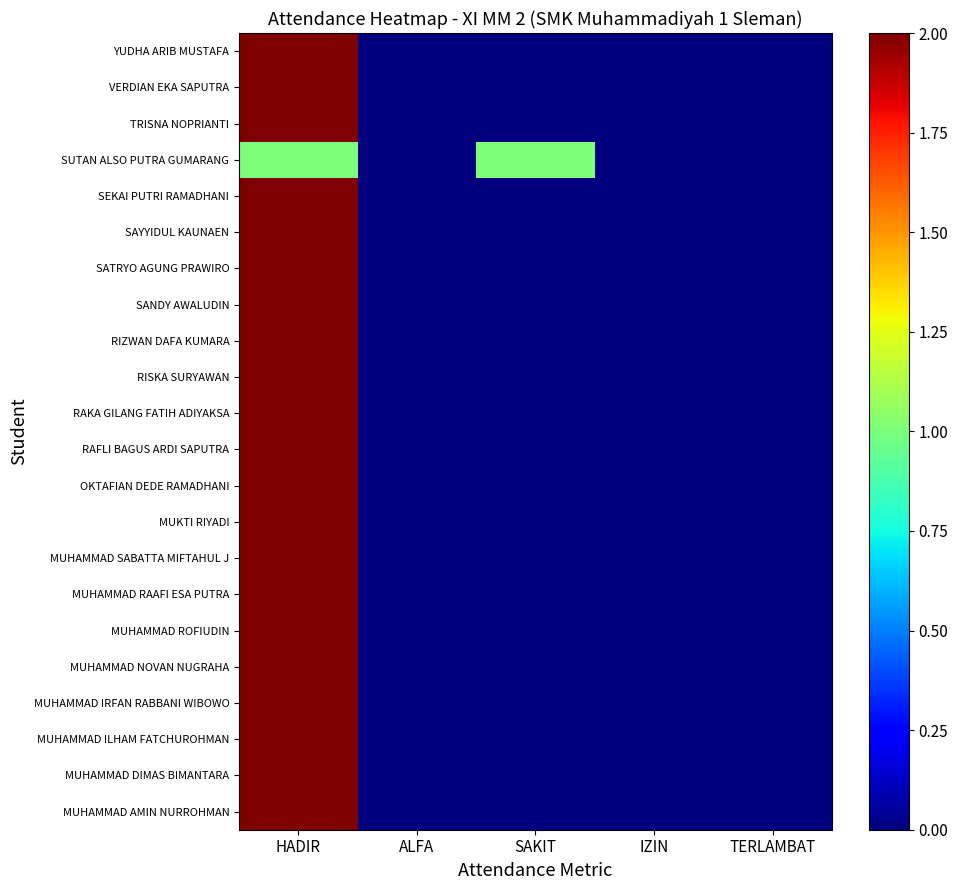

Reading right to left, what are all the values shown in this chart?

MUHAMMAD AMIN NURROHMAN: TERLAMBAT=0	IZIN=0	SAKIT=0	ALFA=0	HADIR=2
MUHAMMAD DIMAS BIMANTARA: TERLAMBAT=0	IZIN=0	SAKIT=0	ALFA=0	HADIR=2
MUHAMMAD ILHAM FATCHUROHMAN: TERLAMBAT=0	IZIN=0	SAKIT=0	ALFA=0	HADIR=2
MUHAMMAD IRFAN RABBANI WIBOWO: TERLAMBAT=0	IZIN=0	SAKIT=0	ALFA=0	HADIR=2
MUHAMMAD NOVAN NUGRAHA: TERLAMBAT=0	IZIN=0	SAKIT=0	ALFA=0	HADIR=2
MUHAMMAD ROFIUDIN: TERLAMBAT=0	IZIN=0	SAKIT=0	ALFA=0	HADIR=2
MUHAMMAD RAAFI ESA PUTRA: TERLAMBAT=0	IZIN=0	SAKIT=0	ALFA=0	HADIR=2
MUHAMMAD SABATTA MIFTAHUL J: TERLAMBAT=0	IZIN=0	SAKIT=0	ALFA=0	HADIR=2
MUKTI RIYADI: TERLAMBAT=0	IZIN=0	SAKIT=0	ALFA=0	HADIR=2
OKTAFIAN DEDE RAMADHANI: TERLAMBAT=0	IZIN=0	SAKIT=0	ALFA=0	HADIR=2
RAFLI BAGUS ARDI SAPUTRA: TERLAMBAT=0	IZIN=0	SAKIT=0	ALFA=0	HADIR=2
RAKA GILANG FATIH ADIYAKSA: TERLAMBAT=0	IZIN=0	SAKIT=0	ALFA=0	HADIR=2
RISKA SURYAWAN: TERLAMBAT=0	IZIN=0	SAKIT=0	ALFA=0	HADIR=2
RIZWAN DAFA KUMARA: TERLAMBAT=0	IZIN=0	SAKIT=0	ALFA=0	HADIR=2
SANDY AWALUDIN: TERLAMBAT=0	IZIN=0	SAKIT=0	ALFA=0	HADIR=2
SATRYO AGUNG PRAWIRO: TERLAMBAT=0	IZIN=0	SAKIT=0	ALFA=0	HADIR=2
SAYYIDUL KAUNAEN: TERLAMBAT=0	IZIN=0	SAKIT=0	ALFA=0	HADIR=2
SEKAI PUTRI RAMADHANI: TERLAMBAT=0	IZIN=0	SAKIT=0	ALFA=0	HADIR=2
SUTAN ALSO PUTRA GUMARANG: TERLAMBAT=0	IZIN=0	SAKIT=1	ALFA=0	HADIR=1
TRISNA NOPRIANTI: TERLAMBAT=0	IZIN=0	SAKIT=0	ALFA=0	HADIR=2
VERDIAN EKA SAPUTRA: TERLAMBAT=0	IZIN=0	SAKIT=0	ALFA=0	HADIR=2
YUDHA ARIB MUSTAFA: TERLAMBAT=0	IZIN=0	SAKIT=0	ALFA=0	HADIR=2